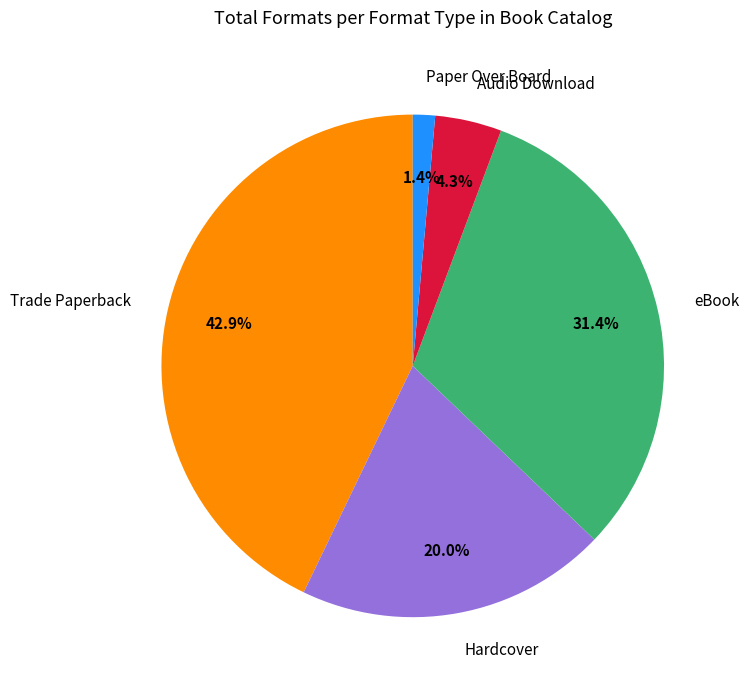

Is there a majority slice in this chart?

No